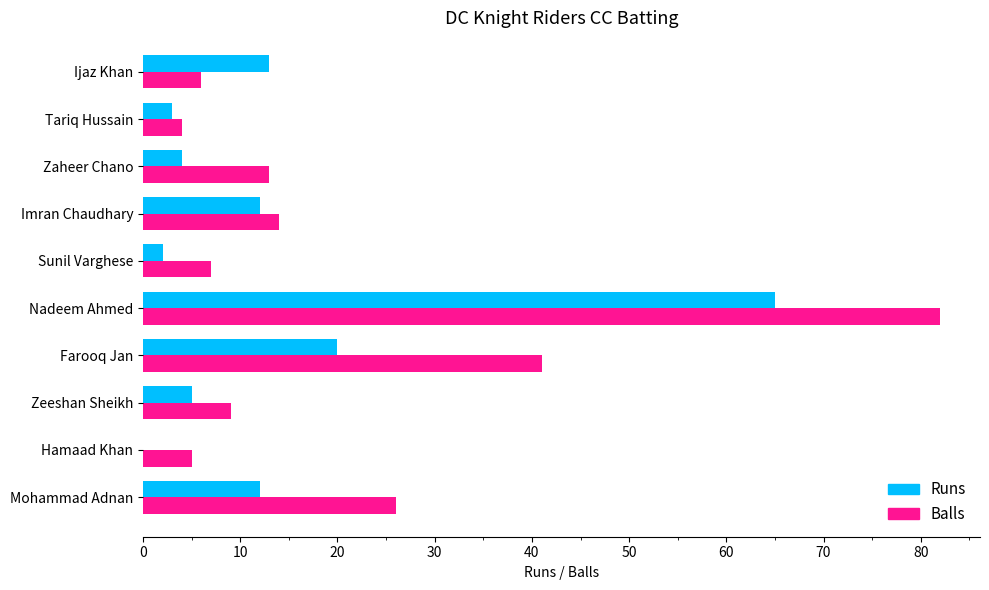

At which category does the chart reach its peak across all series?

Nadeem Ahmed